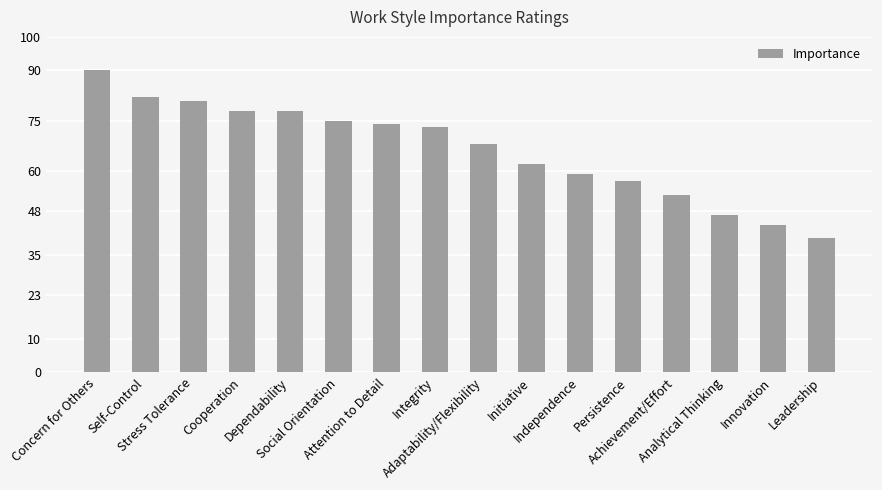

What is the minimum value shown in the chart?

40